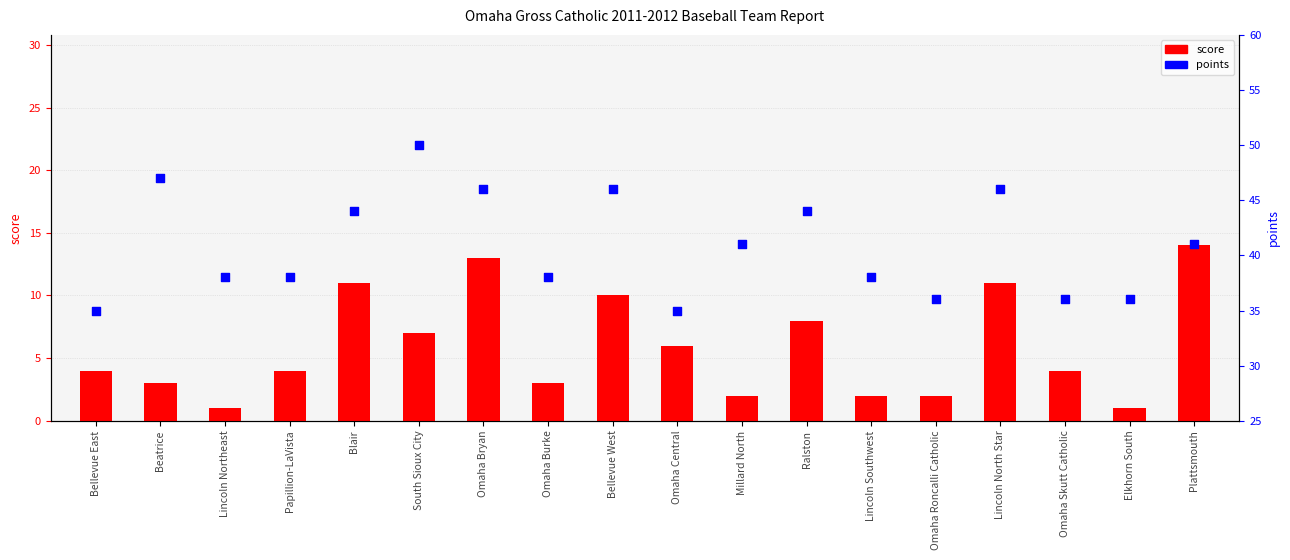

What are all the series names shown in the legend?

score, points